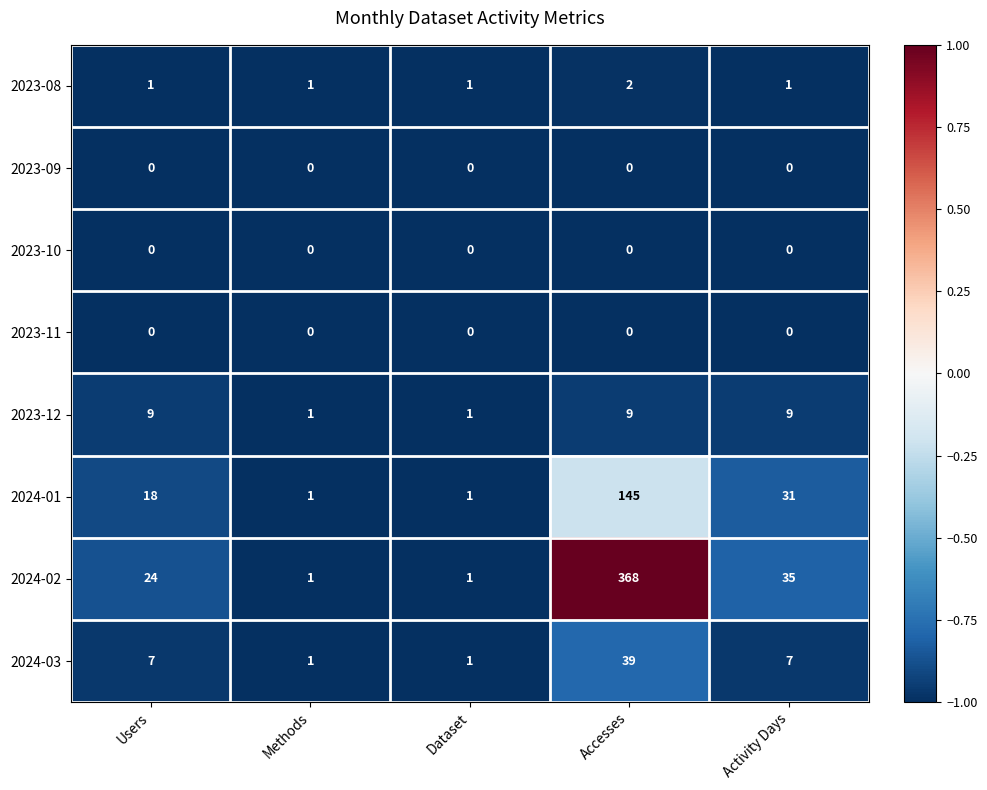

At which category is the sum across all series the highest?

Accesses